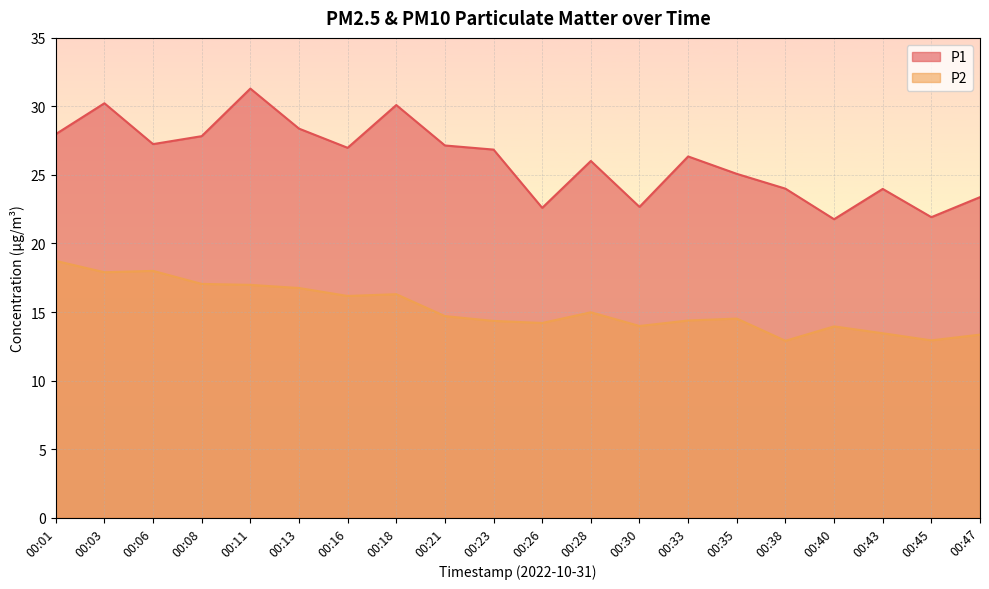

Reading right to left, extract all data points from this chart.

P1: 23.4	21.9	24.0	21.8	24.0	25.1	26.4	22.7	26.0	22.6	26.9	27.1	30.1	27.0	28.4	31.3	27.8	27.2	30.2	28.0
P2: 13.3	12.9	13.4	13.9	12.9	14.5	14.4	14.0	15.0	14.2	14.3	14.7	16.3	16.2	16.8	17.0	17.1	18.0	17.9	18.7